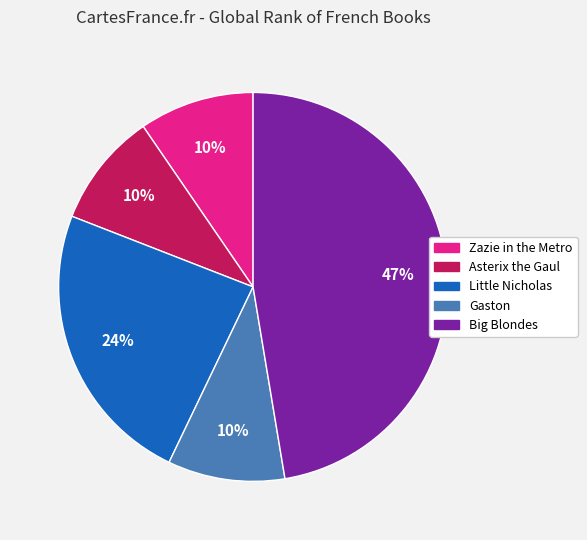

Does Gaston account for over 50% of the chart?

No